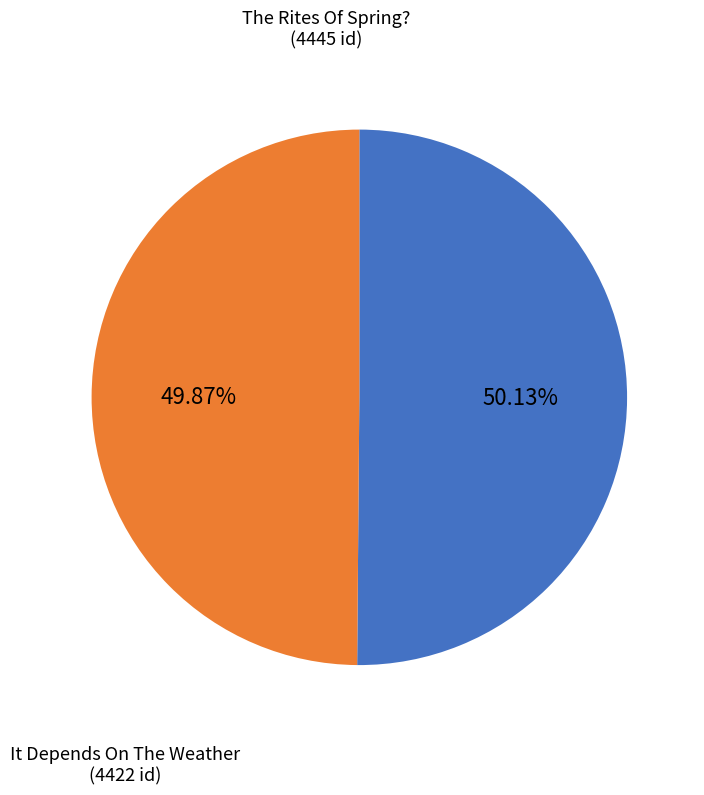

True or false: The Rites Of Spring? accounts for 37% of the total.

False